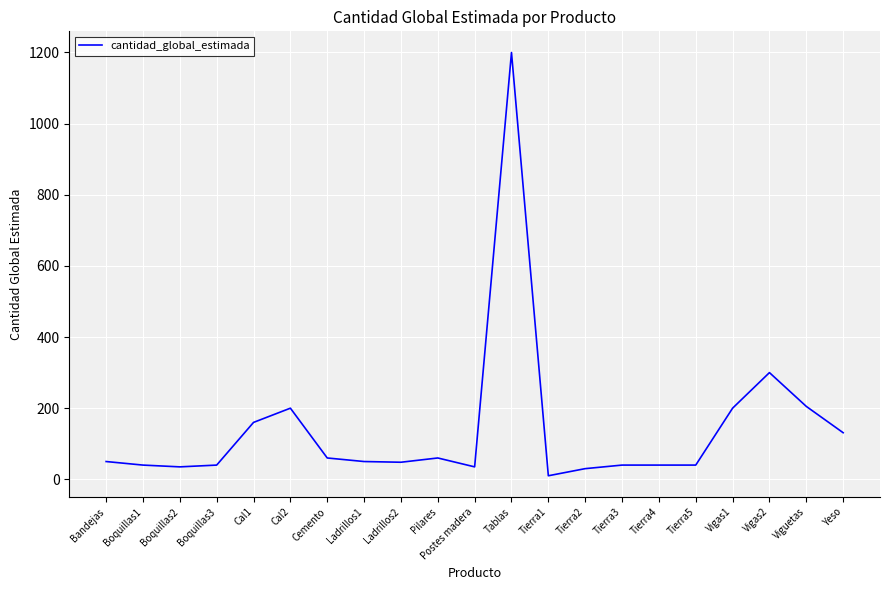

True or false: the data shows 160 at Cal1.

True